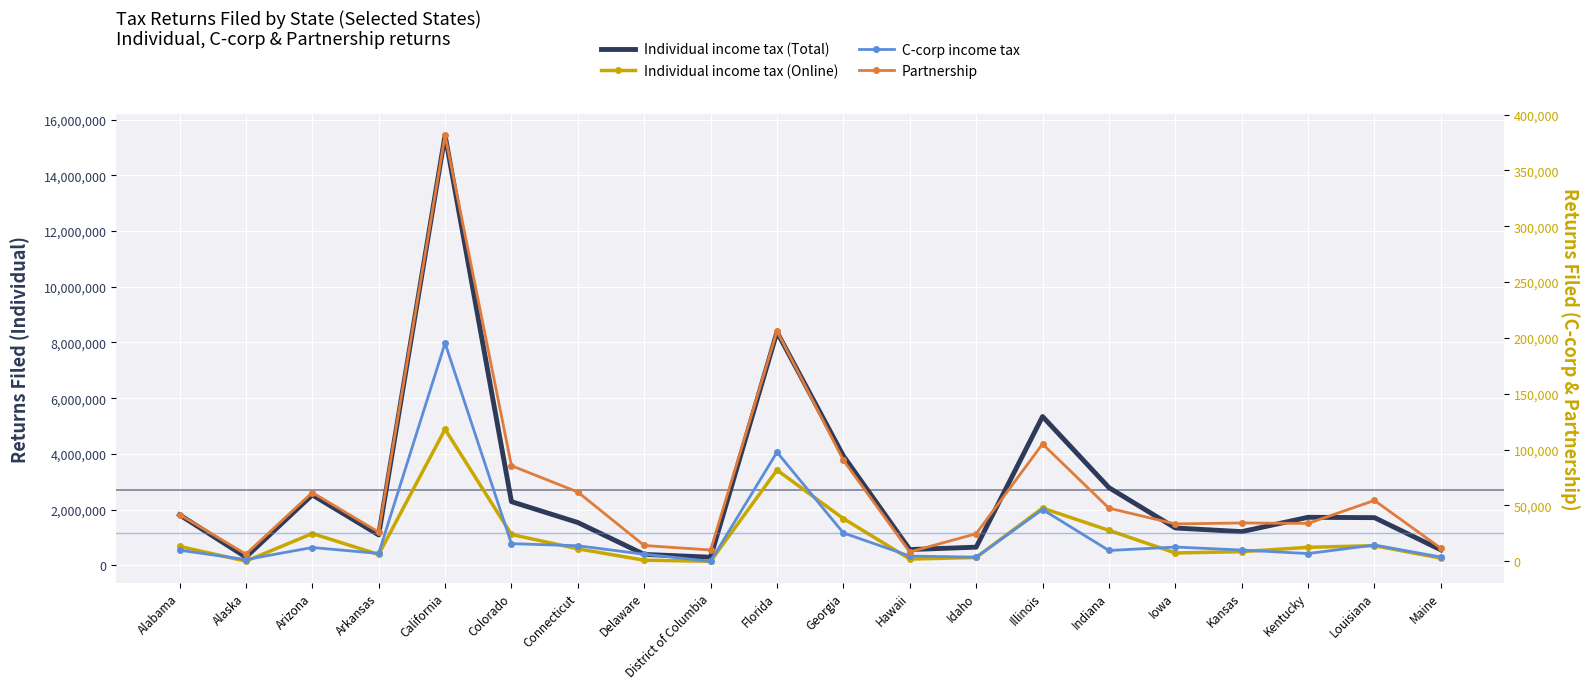

List the series in order of their peak value, highest first.

Individual income tax (Total), Individual income tax (Online), Partnership, C-corp income tax